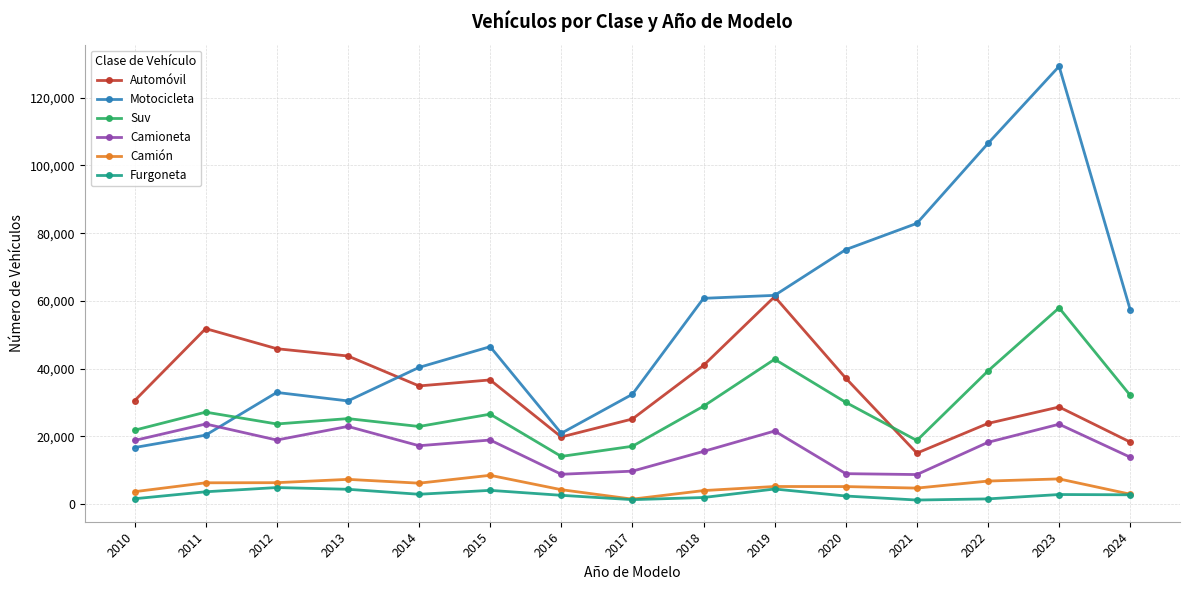

True or false: Camión and Motocicleta intersect in this chart.

False